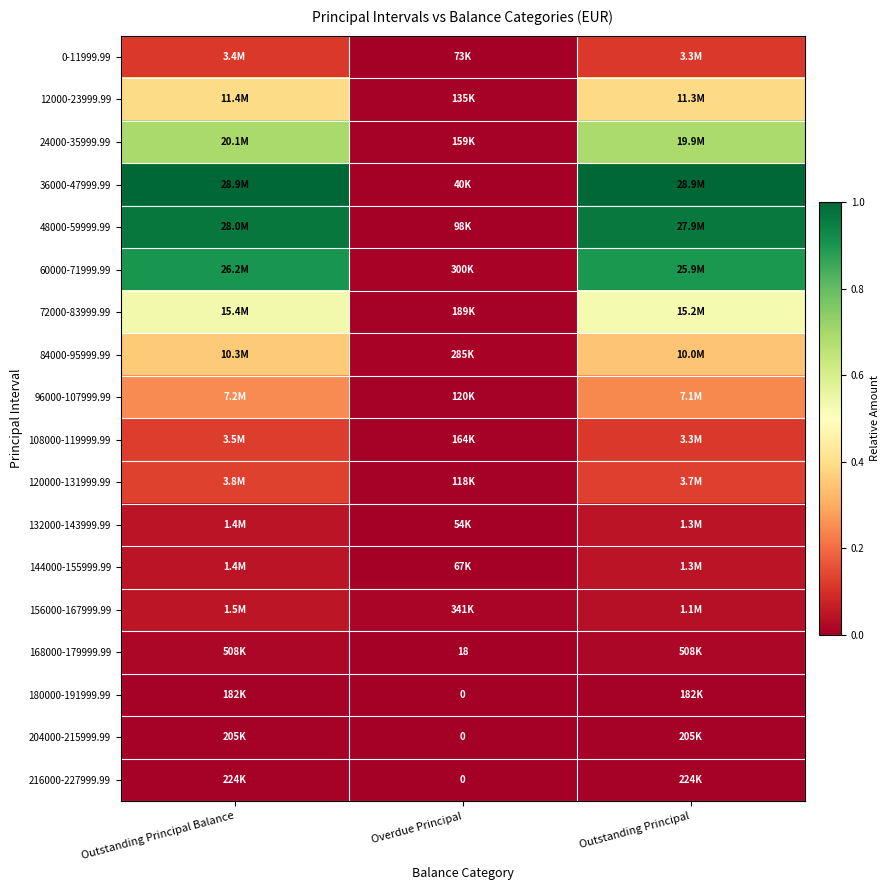

At how many categories does at least one series exceed 0?

3